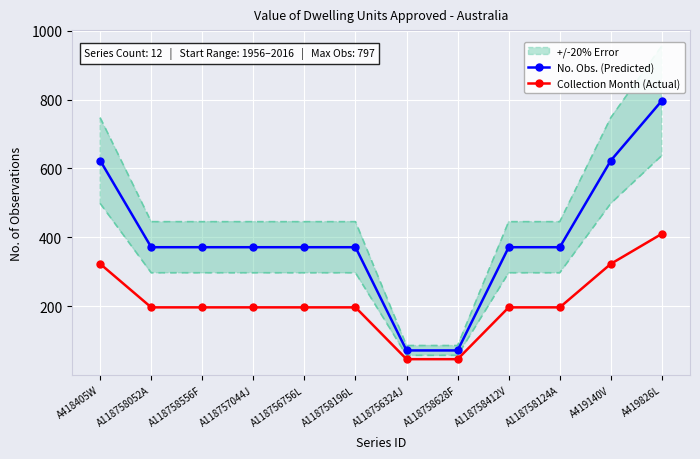

What position from the right is A118758628F?

5